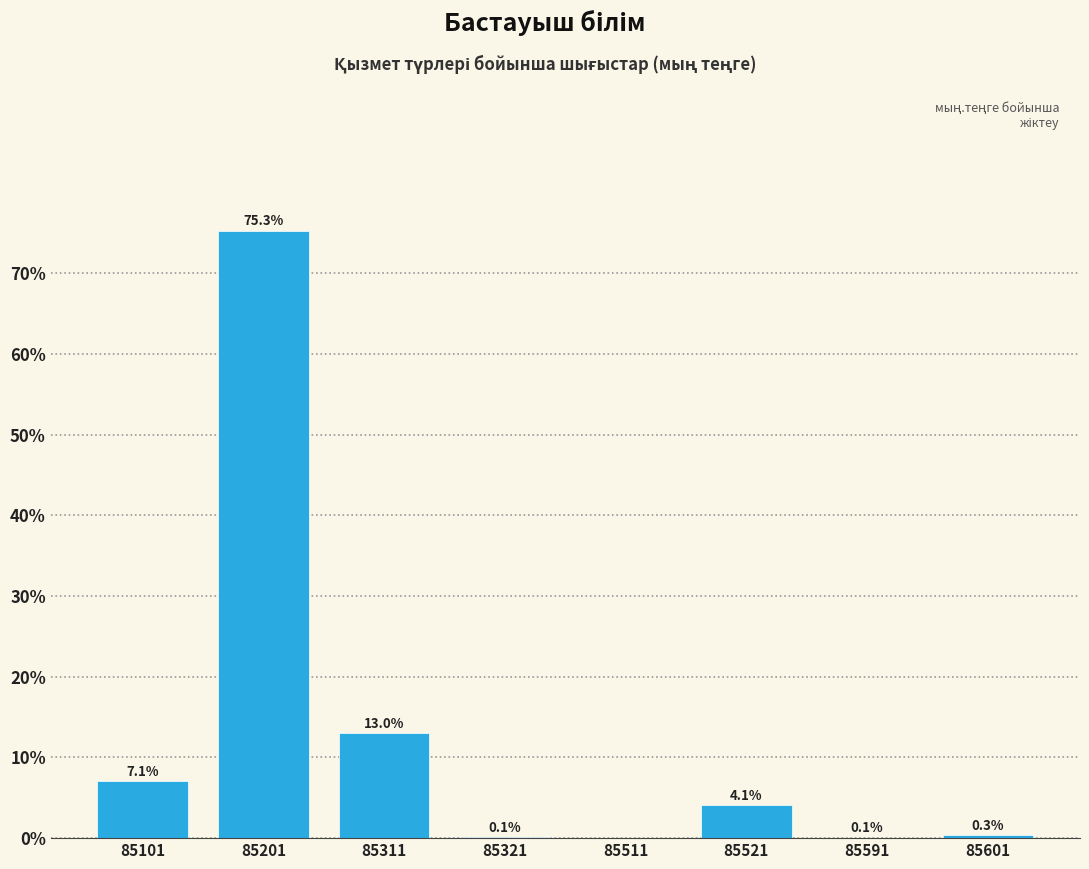

What is the sum of all values?

100.0